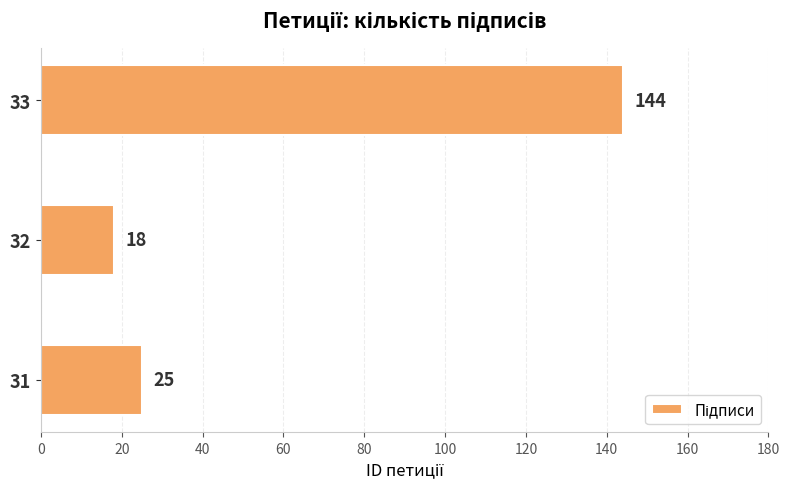

At which category does the chart reach its minimum across all series?

32